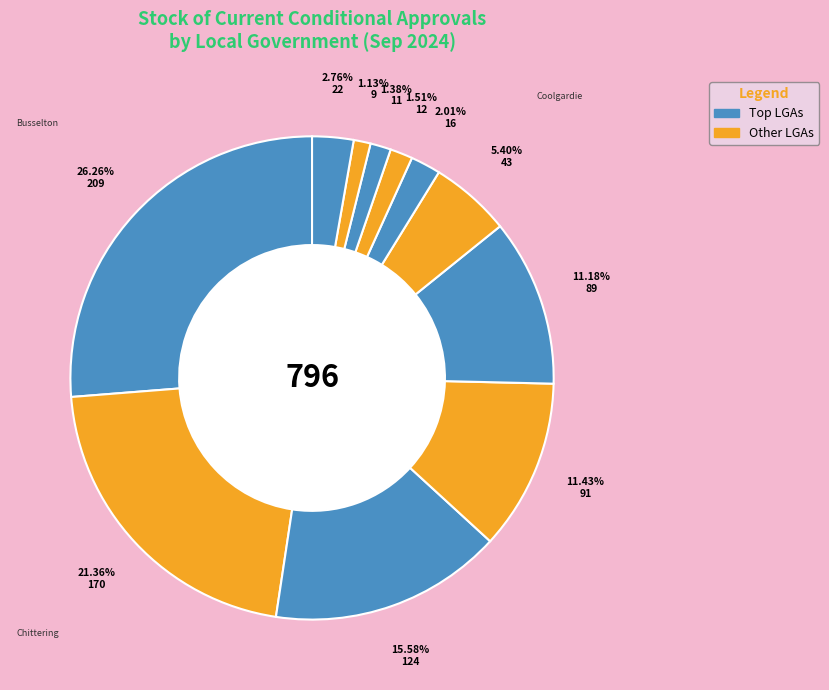

Count the number of slices in the pie.

11